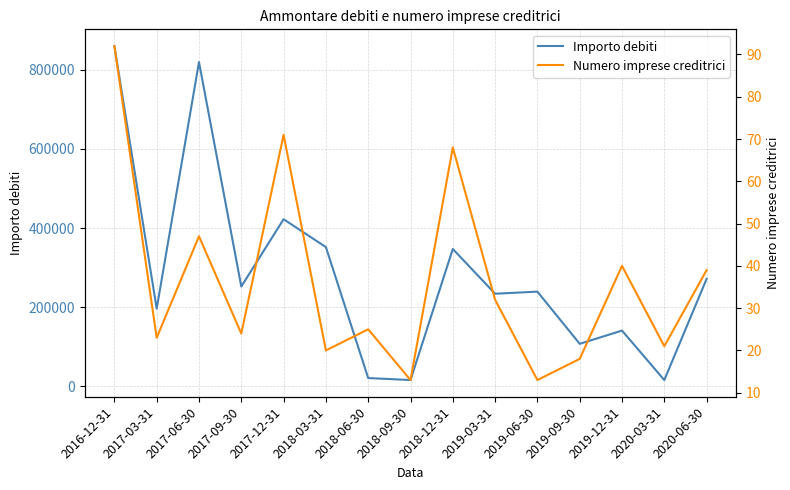

What is the sum of the Numero imprese creditrici values at 2017-12-31 and 2020-03-31?

92.0